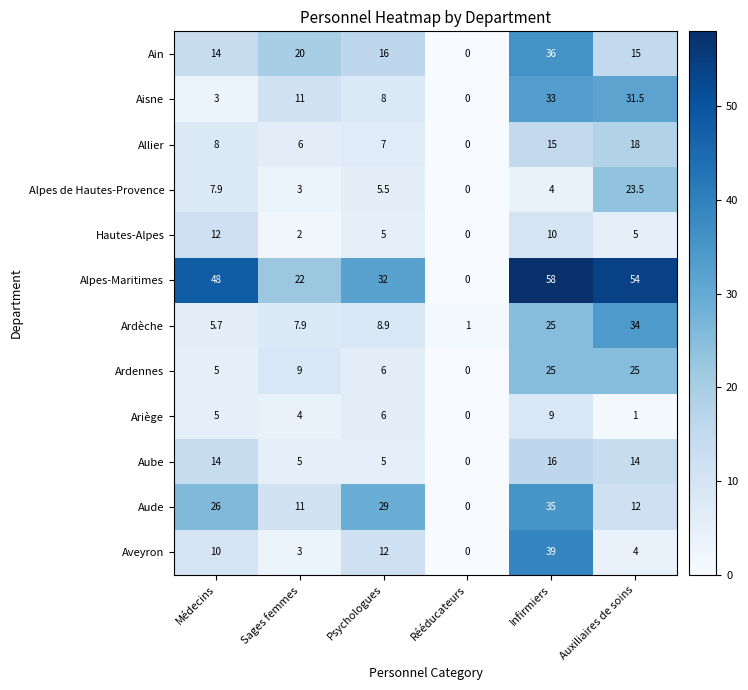

Which series has the largest range (max minus min)?

Alpes-Maritimes